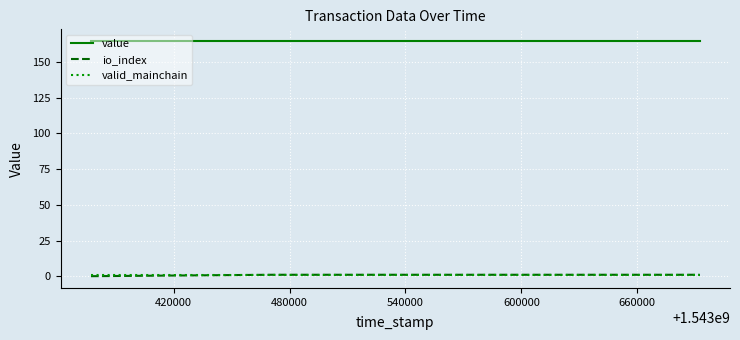

What is the average value of the io_index series?

0.5